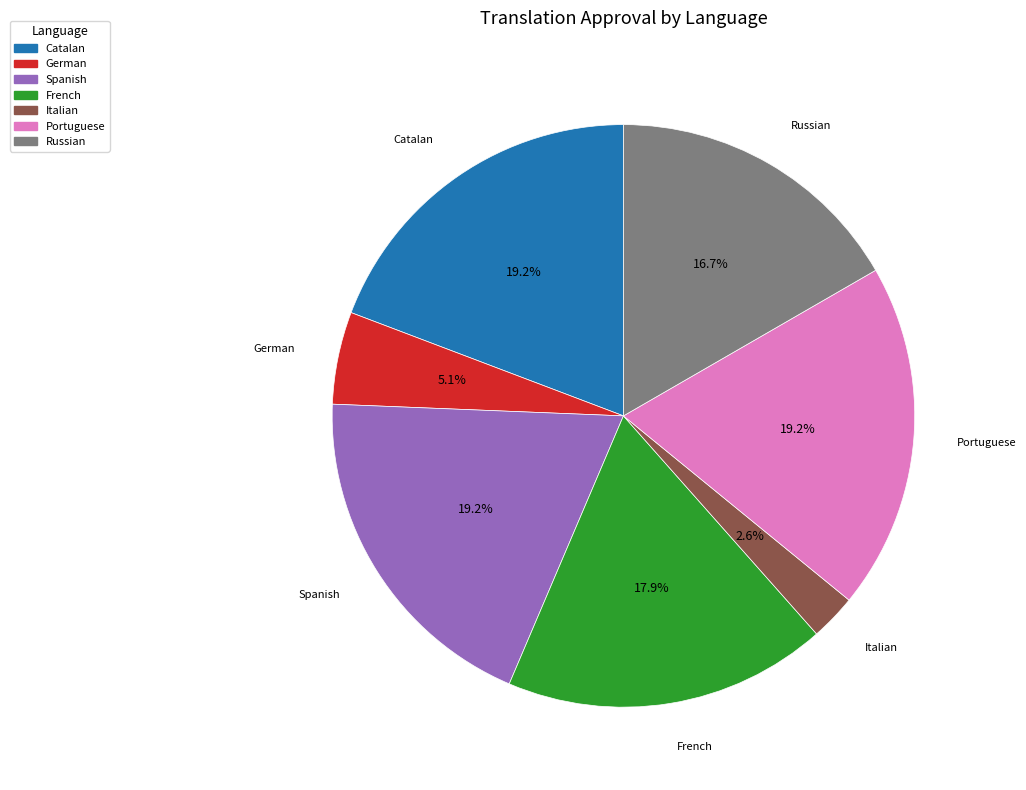

Is there any slice that represents more than half of the pie?

No